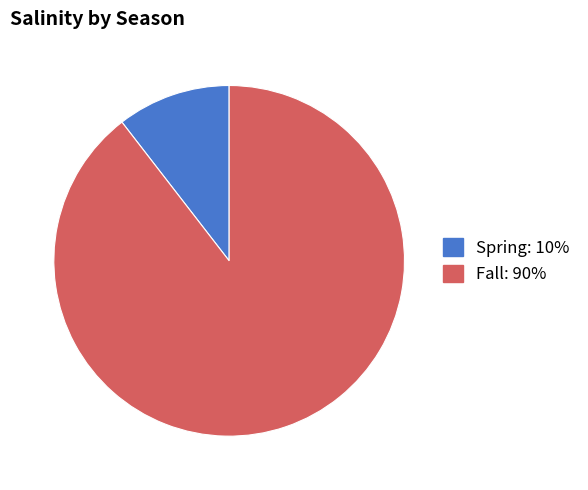

What is the ratio of the value at Fall: 90% to the value at Spring: 10%?

8.5